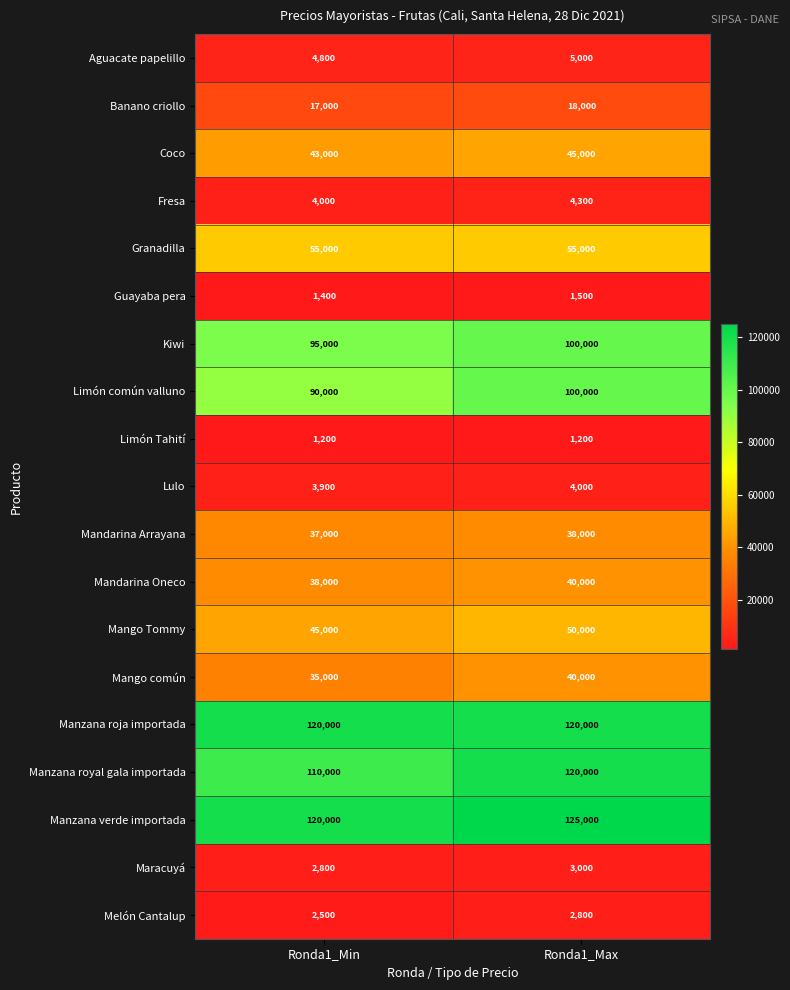

What is the difference between the highest and lowest values at Ronda1_Max?

123800